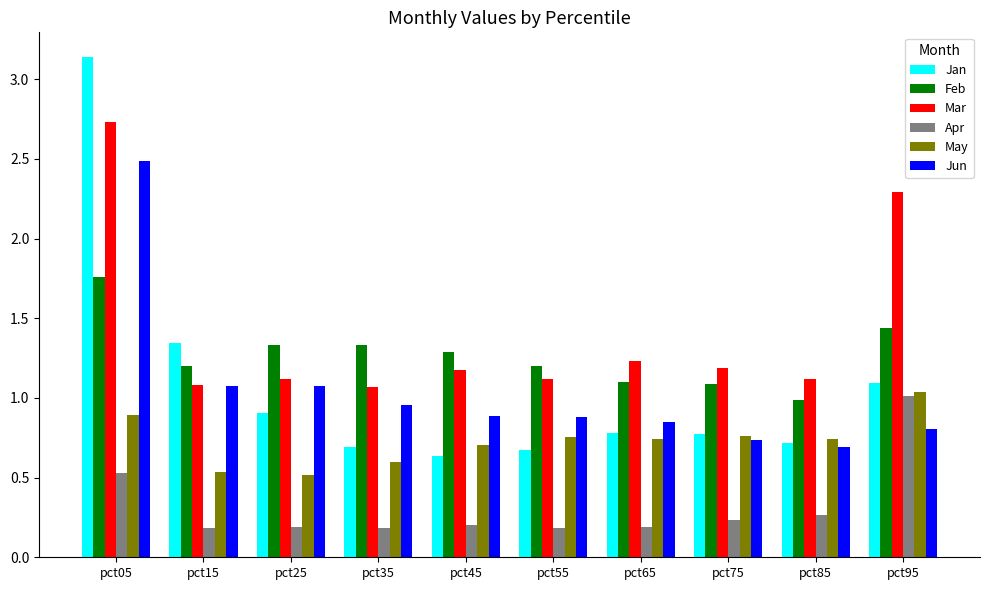

Which category has the highest value across all series?

pct05